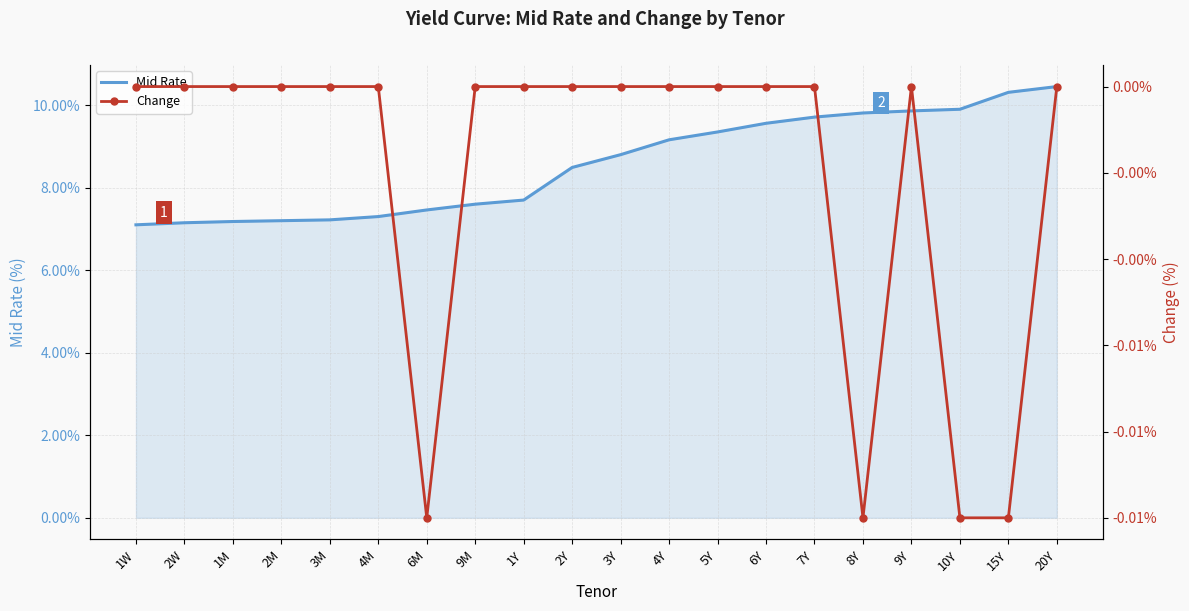

The Mid Rate series shows 9.8 at 8Y. True or false?

True